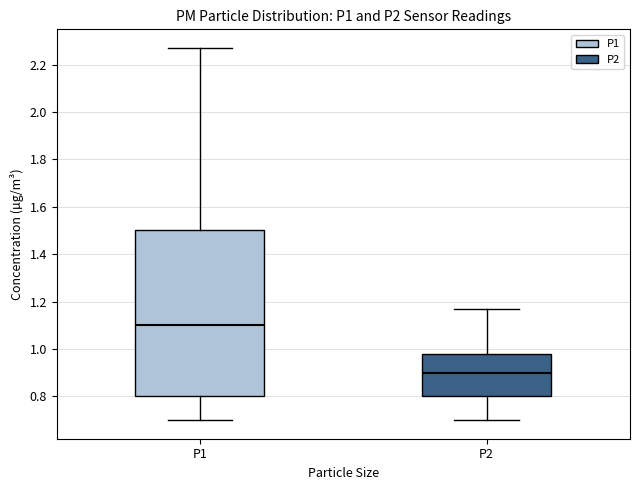

Where does the lower whisker of the box for P1 end on the y-axis? The values are not printed on the chart, so give them approximately, as read against the axis.

0.70